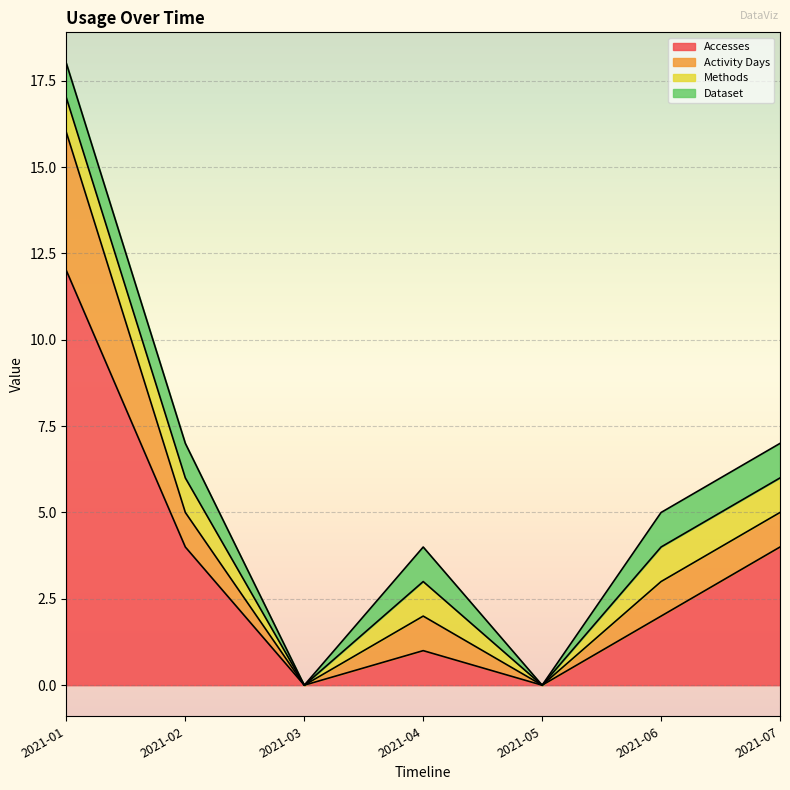

Does the chart display data point markers on the line(s)?

No